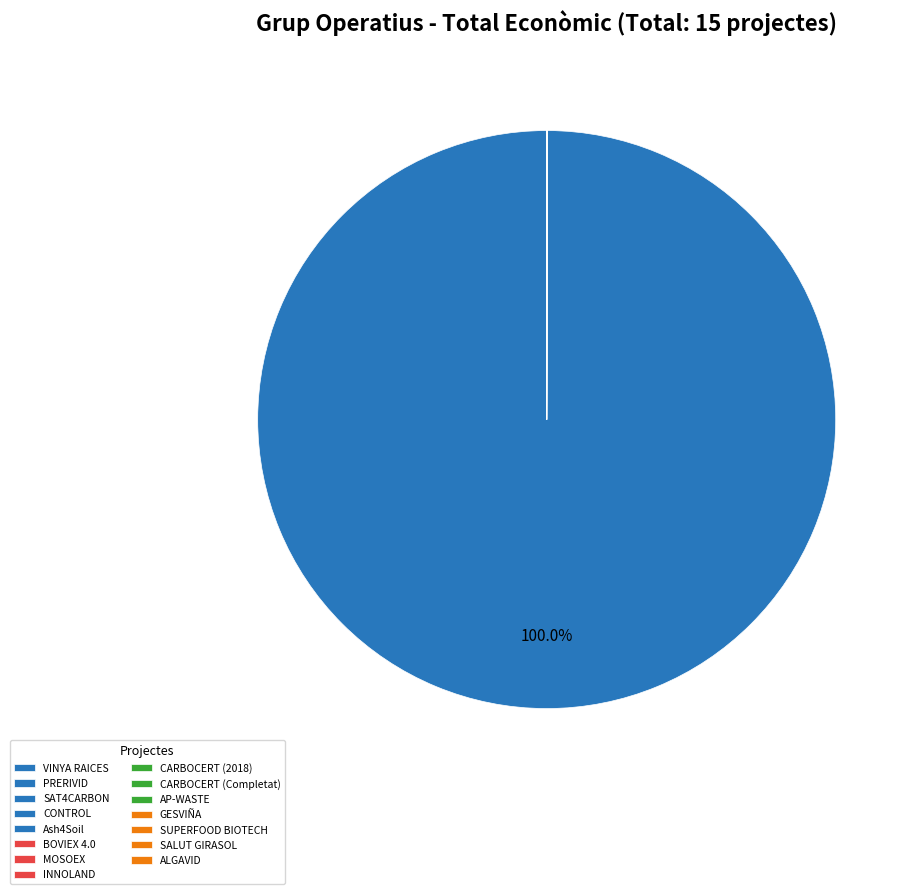

Rank the categories by value from highest to lowest.

SAT4CARBON, GESVIÑA, CARBOCERT (2018), VINYA RAICES, Ash4Soil, ALGAVID, BOVIEX 4.0, CONTROL, SUPERFOOD BIOTECH, PRERIVID, AP-WASTE, SALUT GIRASOL, CARBOCERT (Completat), MOSOEX, INNOLAND